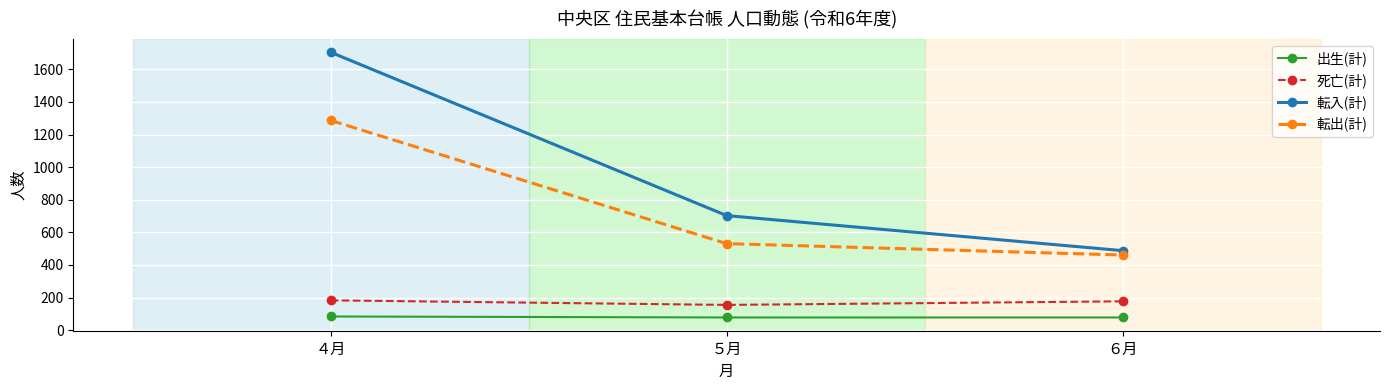

At which category is the sum across all series the highest?

４月